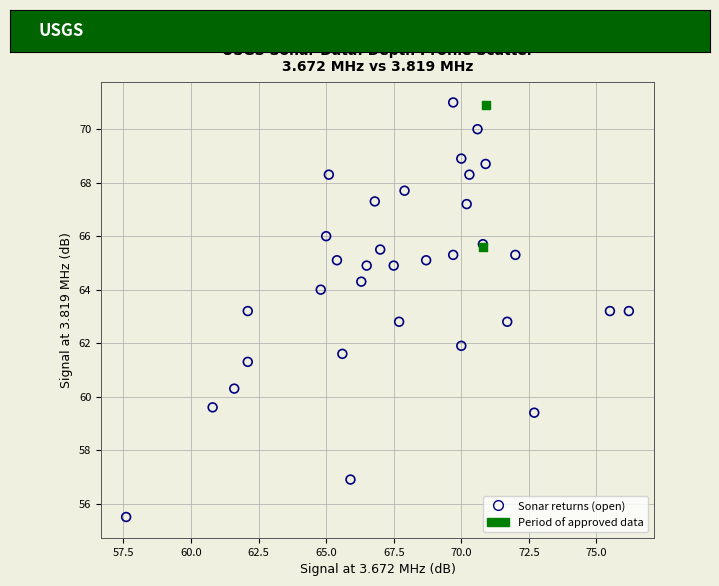

What are all the series names shown in the legend?

Sonar returns (open), Period of approved data